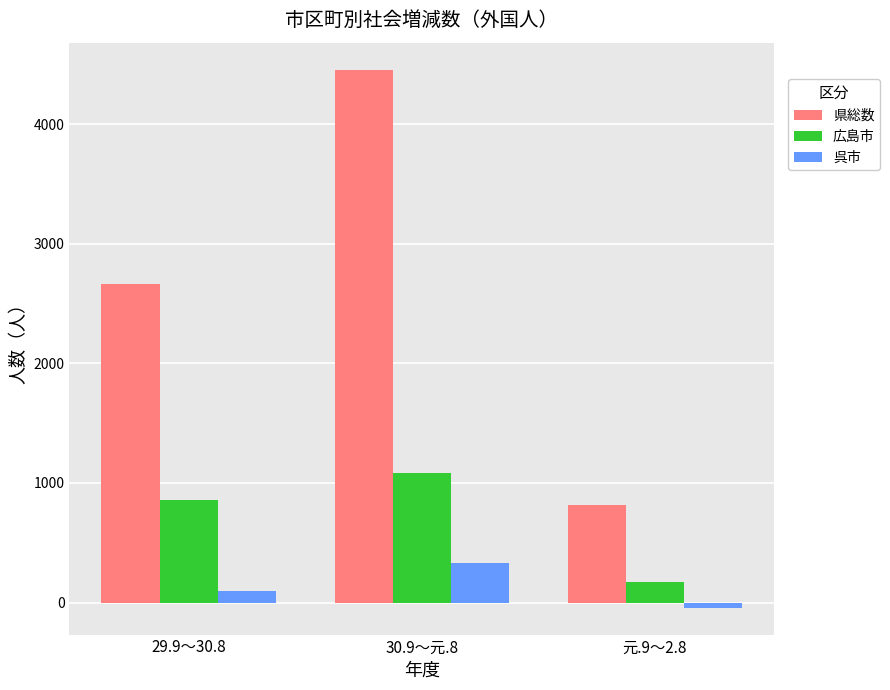

Rank the categories by 広島市 value from highest to lowest.

30.9～元.8, 29.9～30.8, 元.9～2.8